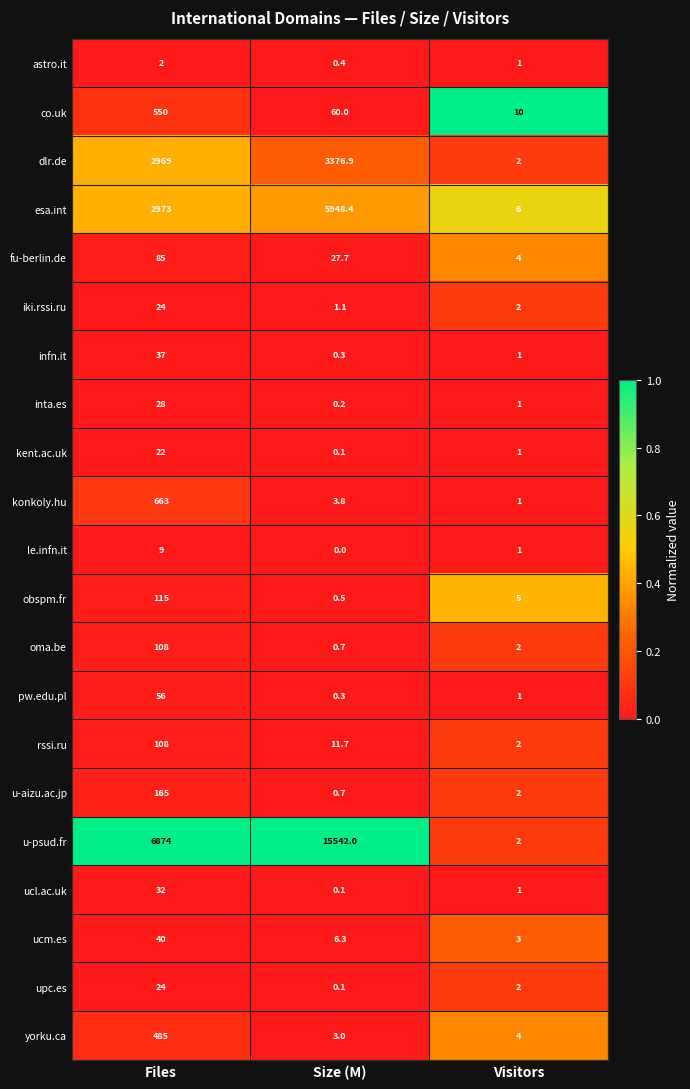

Which series has the largest range (max minus min)?

u-psud.fr